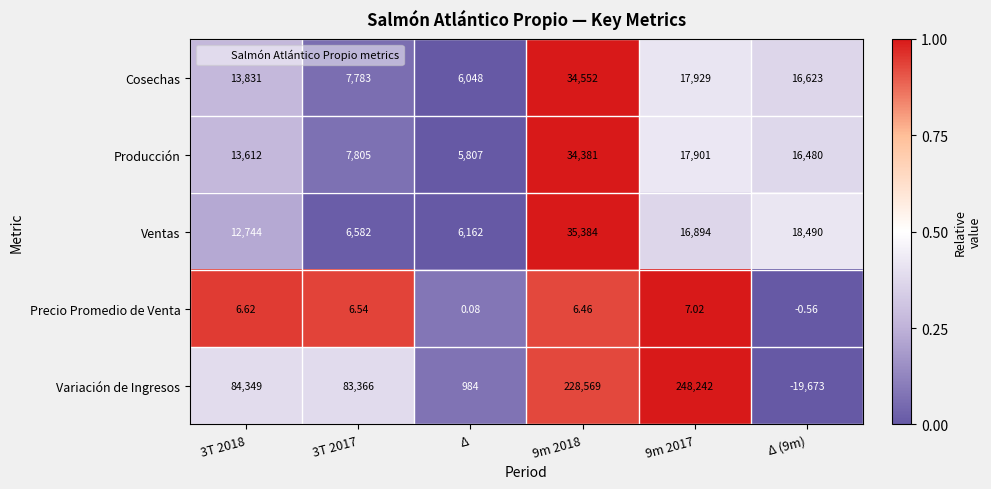

Which series has the largest total across all categories?

Variación de Ingresos